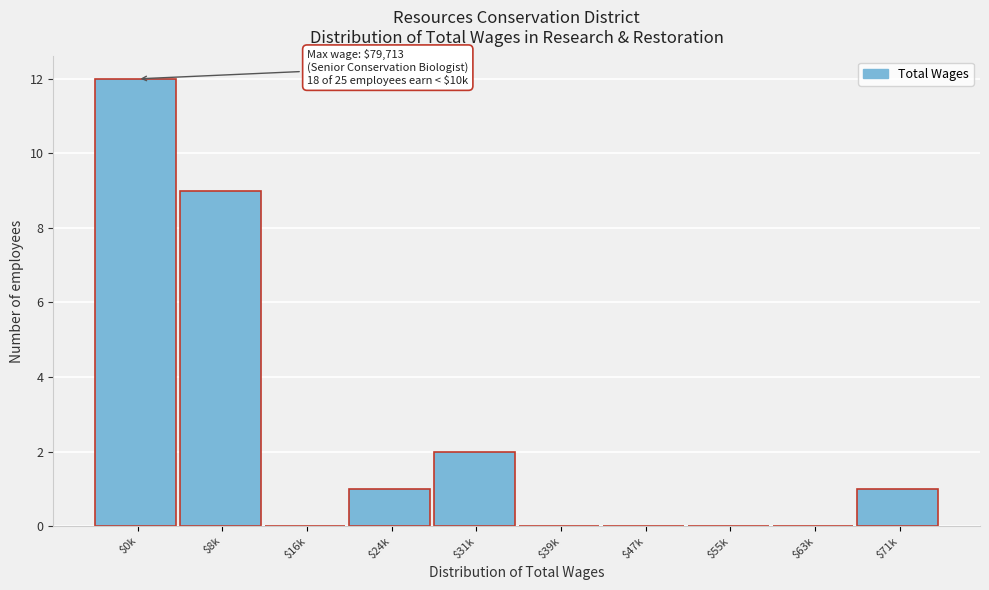

At which label is the value closest to 6?

$8k